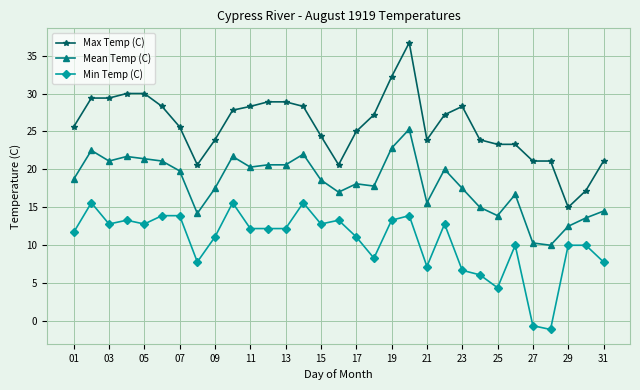

How many distinct data groups are displayed?

3